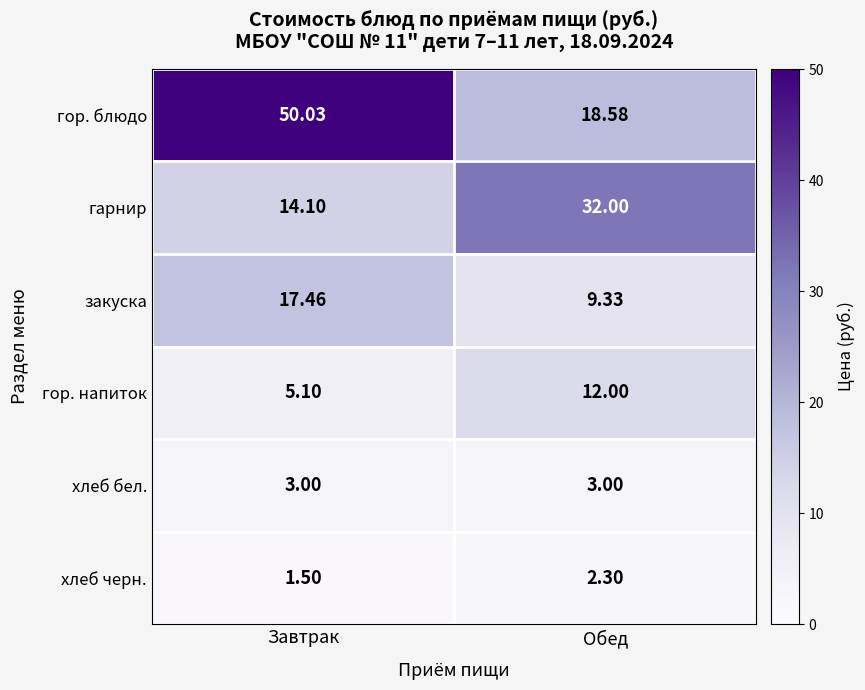

At which label does хлеб черн. first exceed 2?

Обед